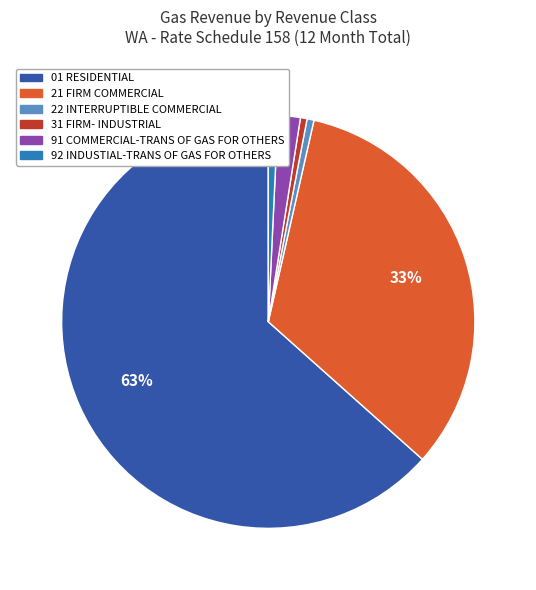

Do 22 INTERRUPTIBLE COMMERCIAL and 91 COMMERCIAL-TRANS OF GAS FOR OTHERS together represent more than half of the pie?

No